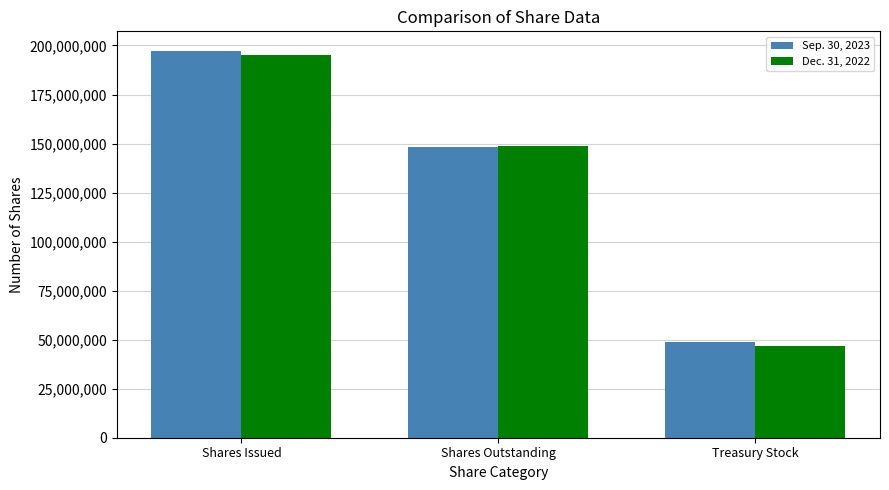

What is the total value across all series at Shares Outstanding?

296868211